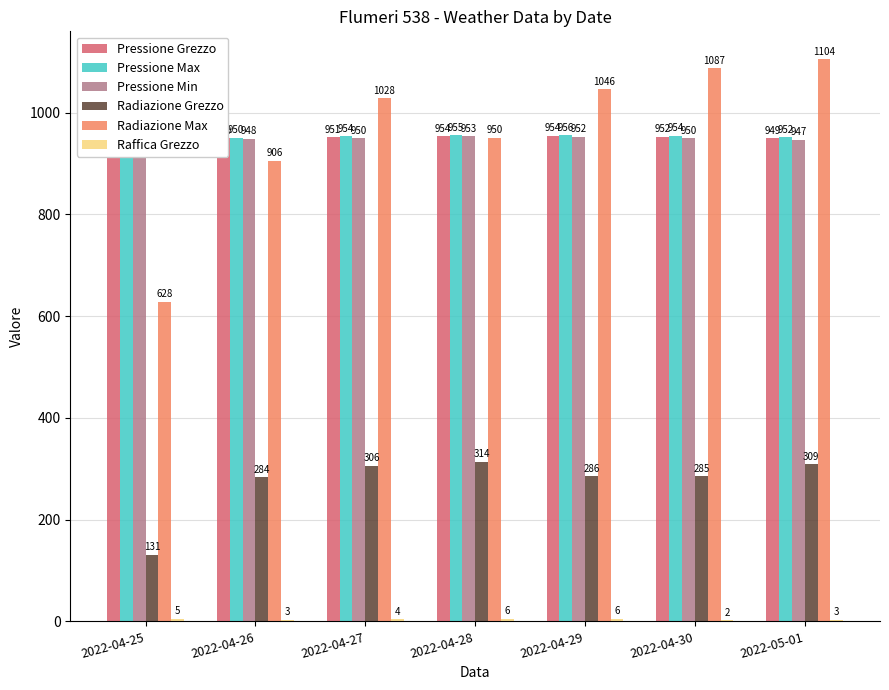

At which category is the sum across all series the highest?

2022-05-01